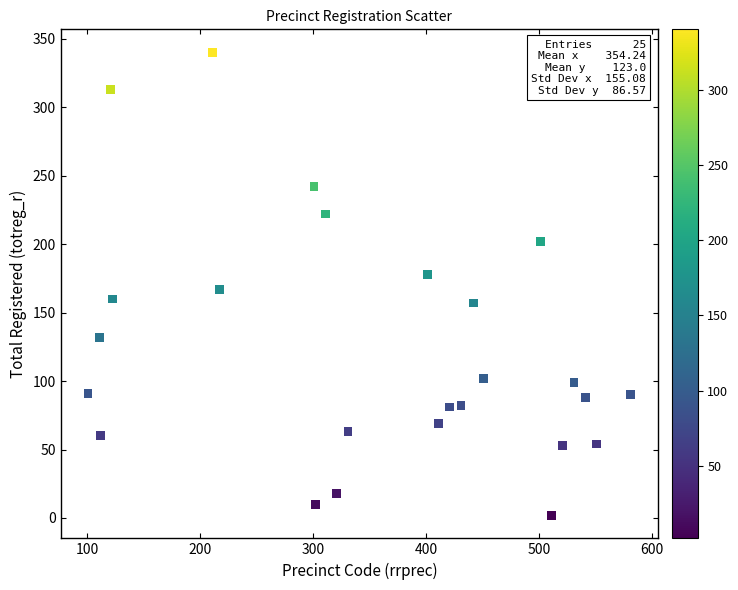

What is the range of Y values (max minus min)?

338